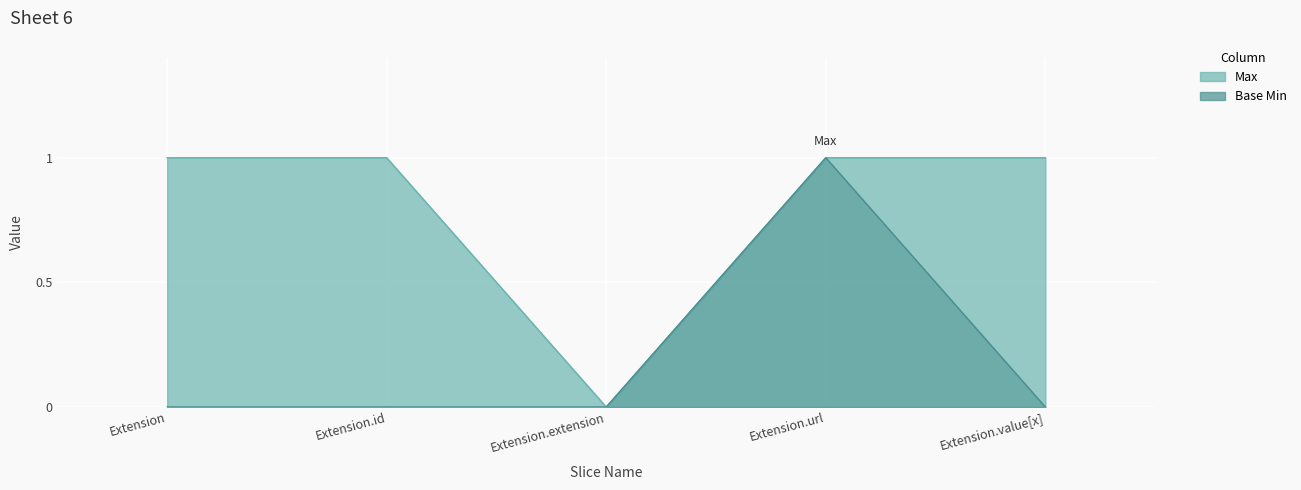

Which series changed the most between Extension.id and Extension.value[x]?

Max